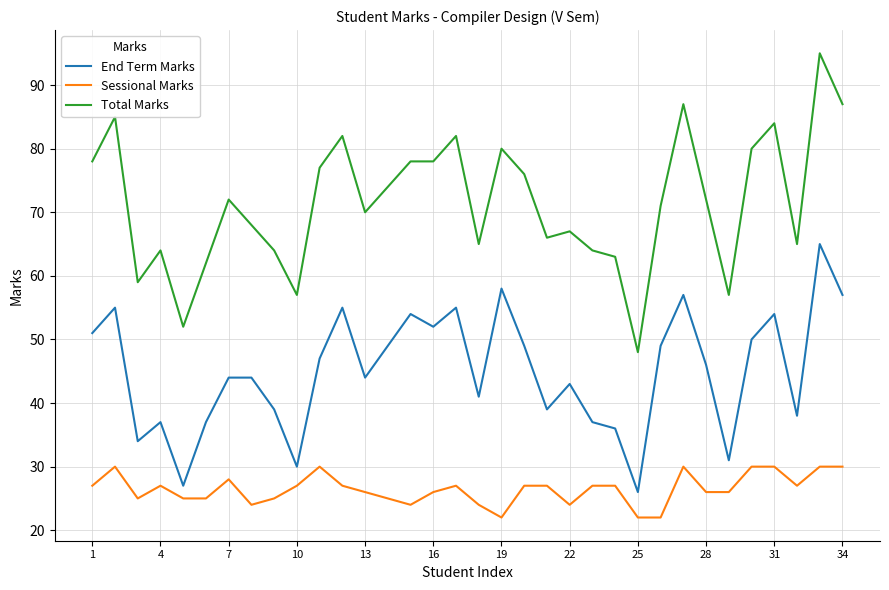

Does the chart display data point markers on the line(s)?

No